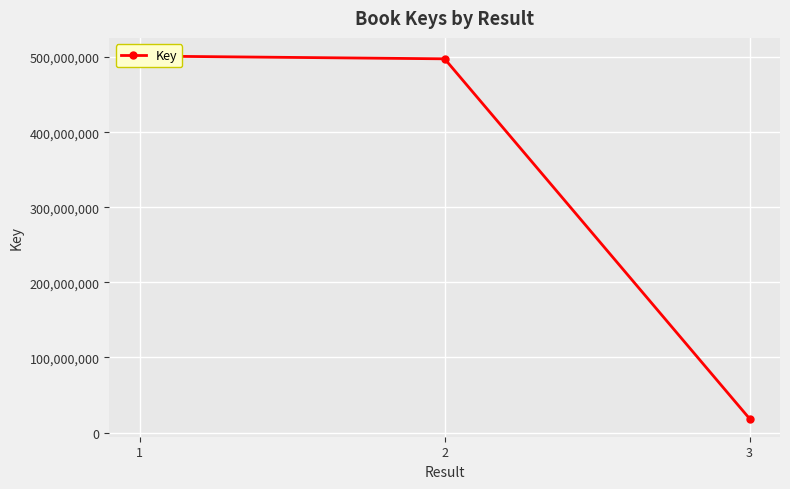

Is it true that the value at 2 is 276930604?

False